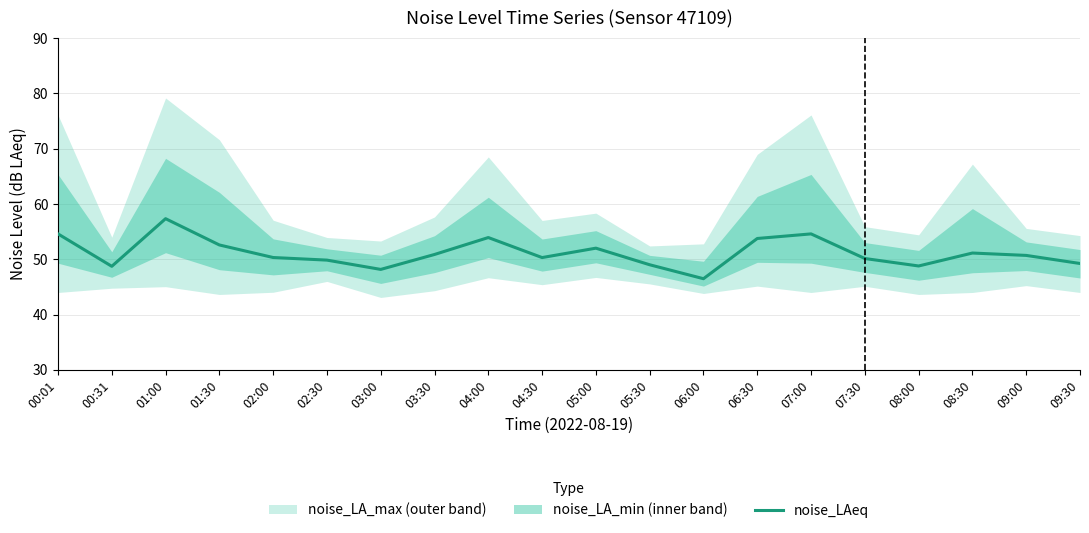

Is it true that noise_LAeq equals 76.5 at 05:30?

False